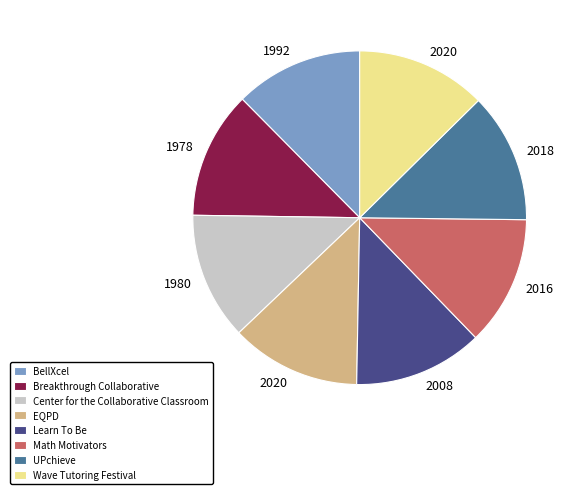

True or false: UPchieve accounts for 13% of the total.

True